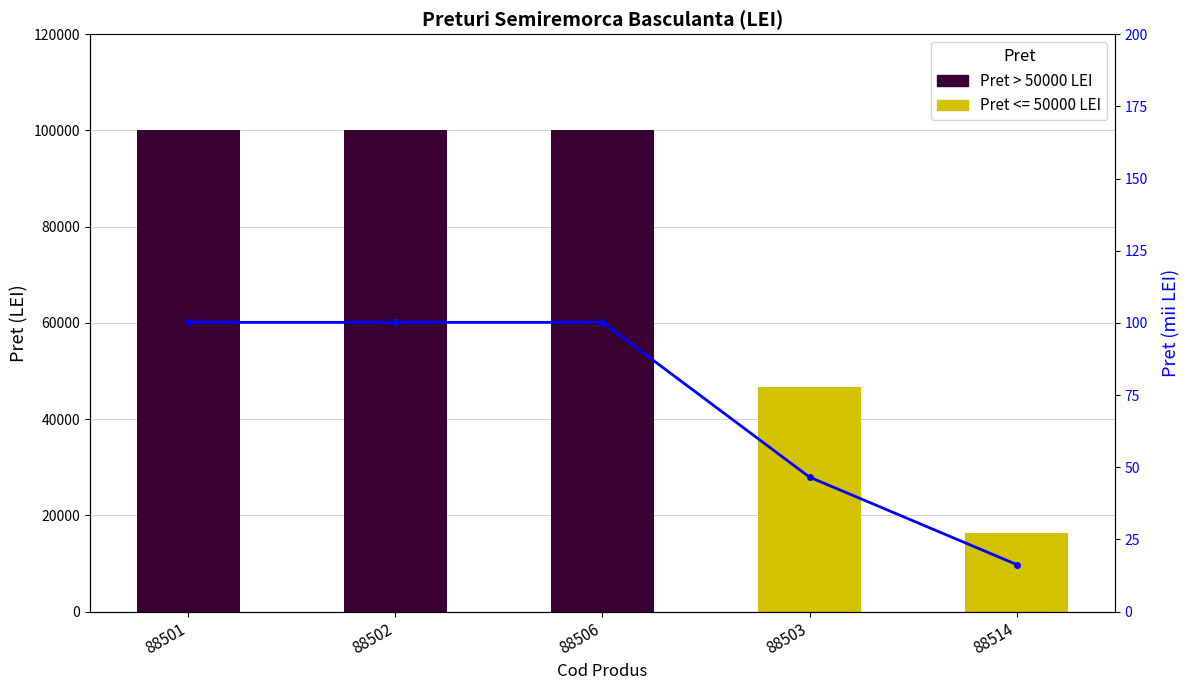

Between 88514 and 88501, which is larger?

88501